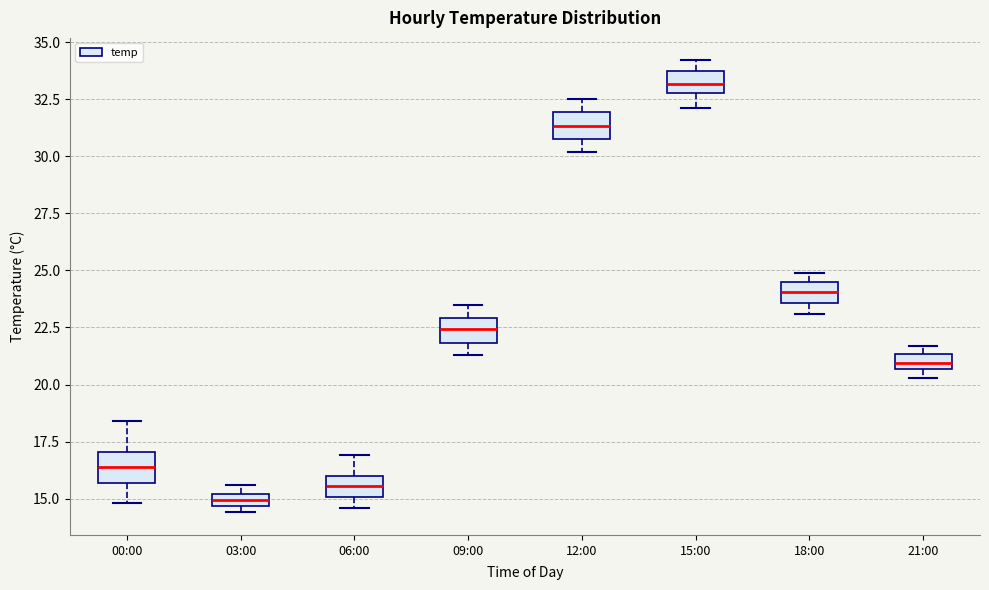

Which box's median line is the highest?

15:00